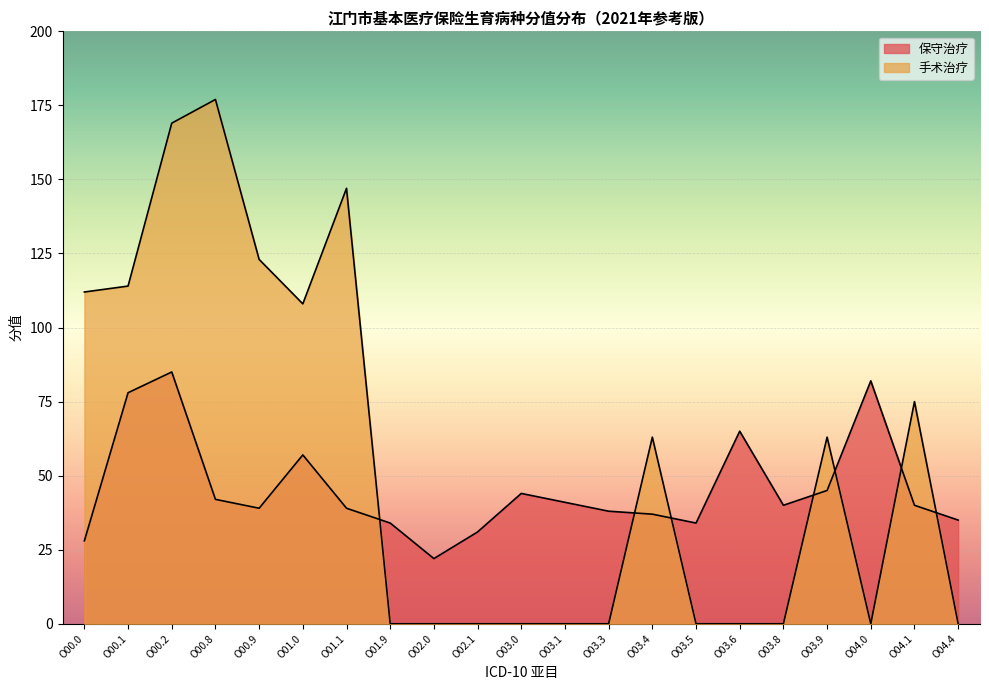

How many values in the 手术治疗 series exceed 0?

10